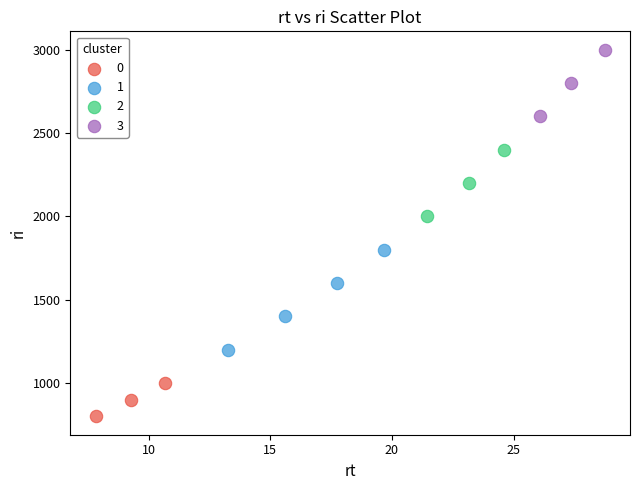

Which series has the widest spread of Y values?

1